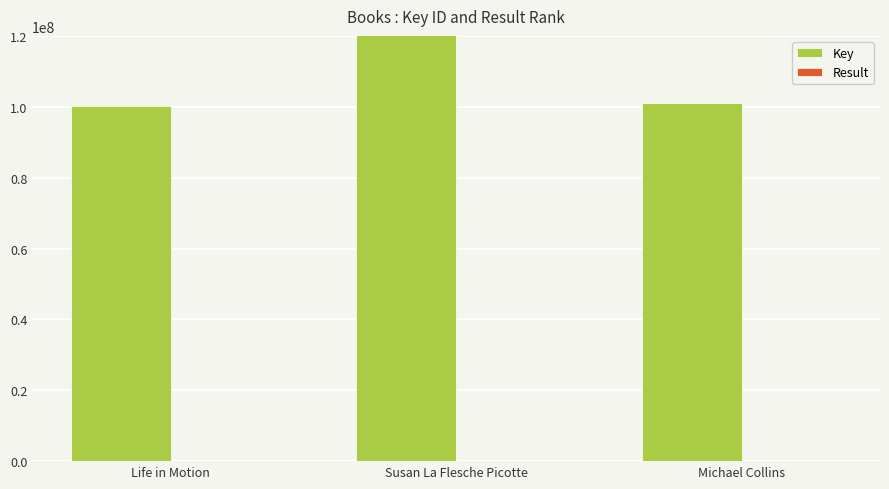

At which label is Key closest to 133302737?

Michael Collins